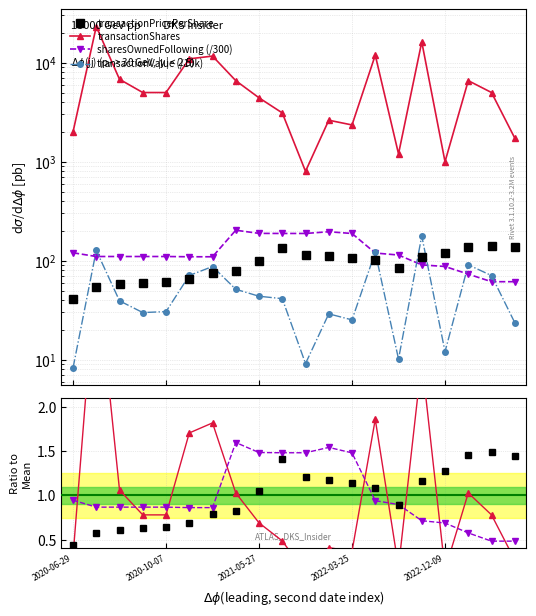

True or false: sharesOwnedFollowing (/300) has a value of 188.4 at 2022-03-25.

True